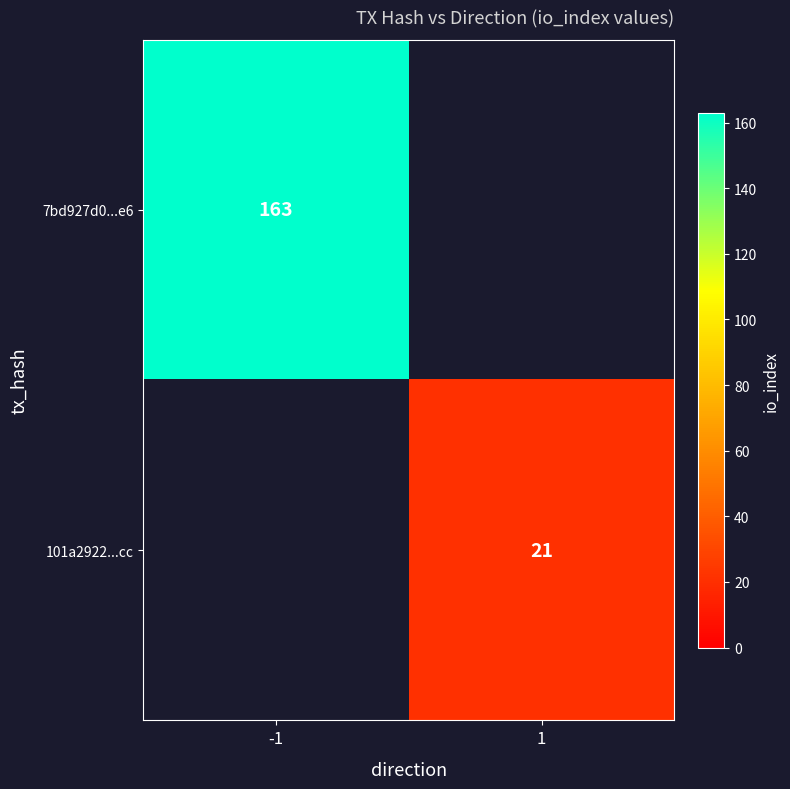

The value of 7bd927d0...e6 at -1 is 163. True or false?

True